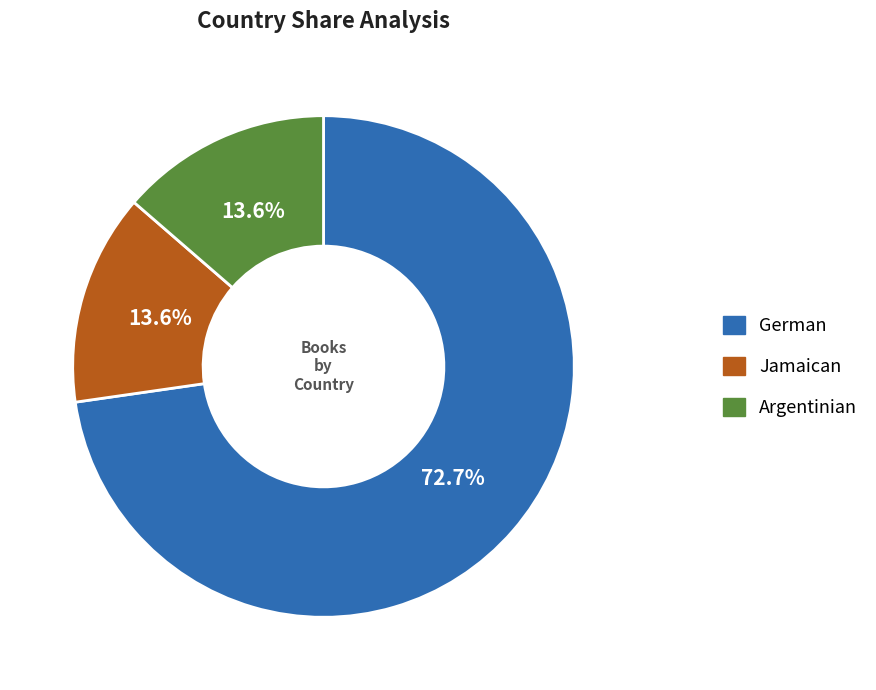

To the nearest percent, what is the combined percentage of Argentinian and Jamaican?

27%